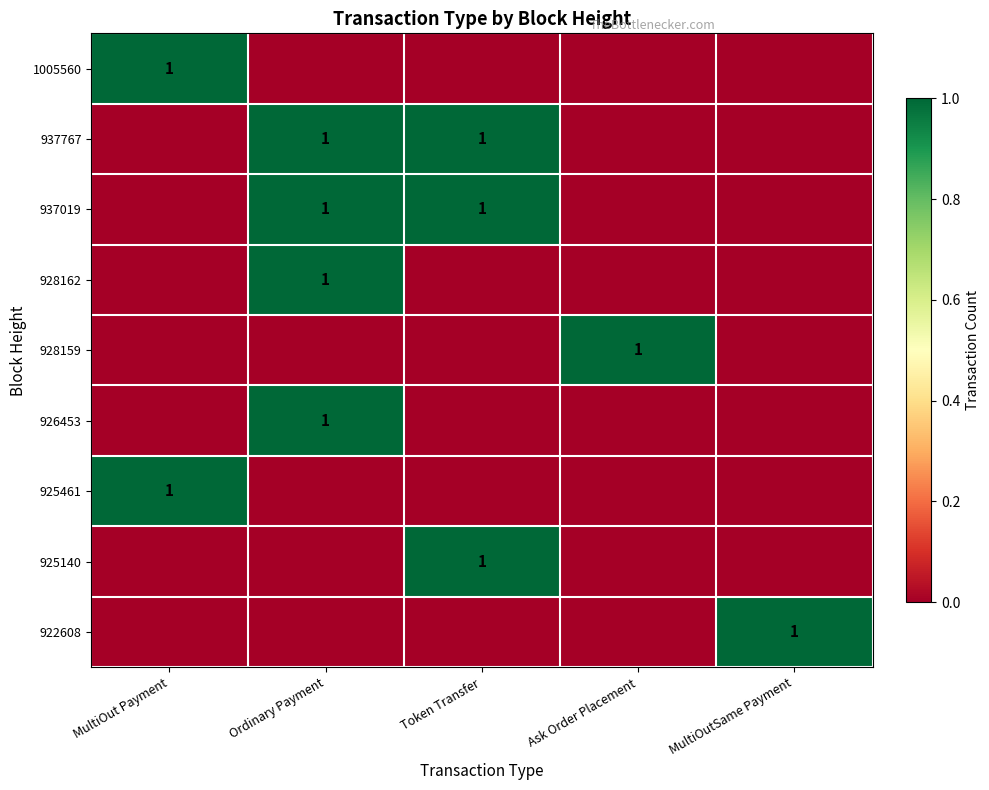

The 925461 series shows 0 at Ask Order Placement. True or false?

True